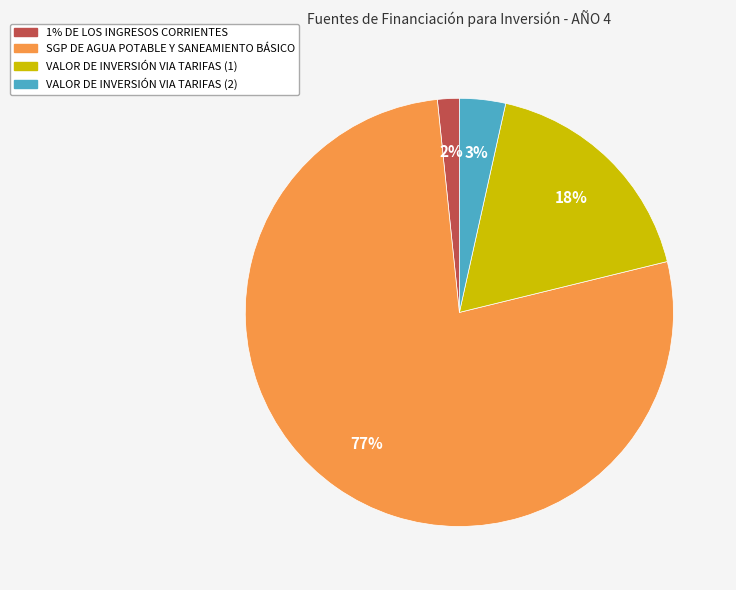

Which category accounts for the majority?

SGP DE AGUA POTABLE Y SANEAMIENTO BÁSICO